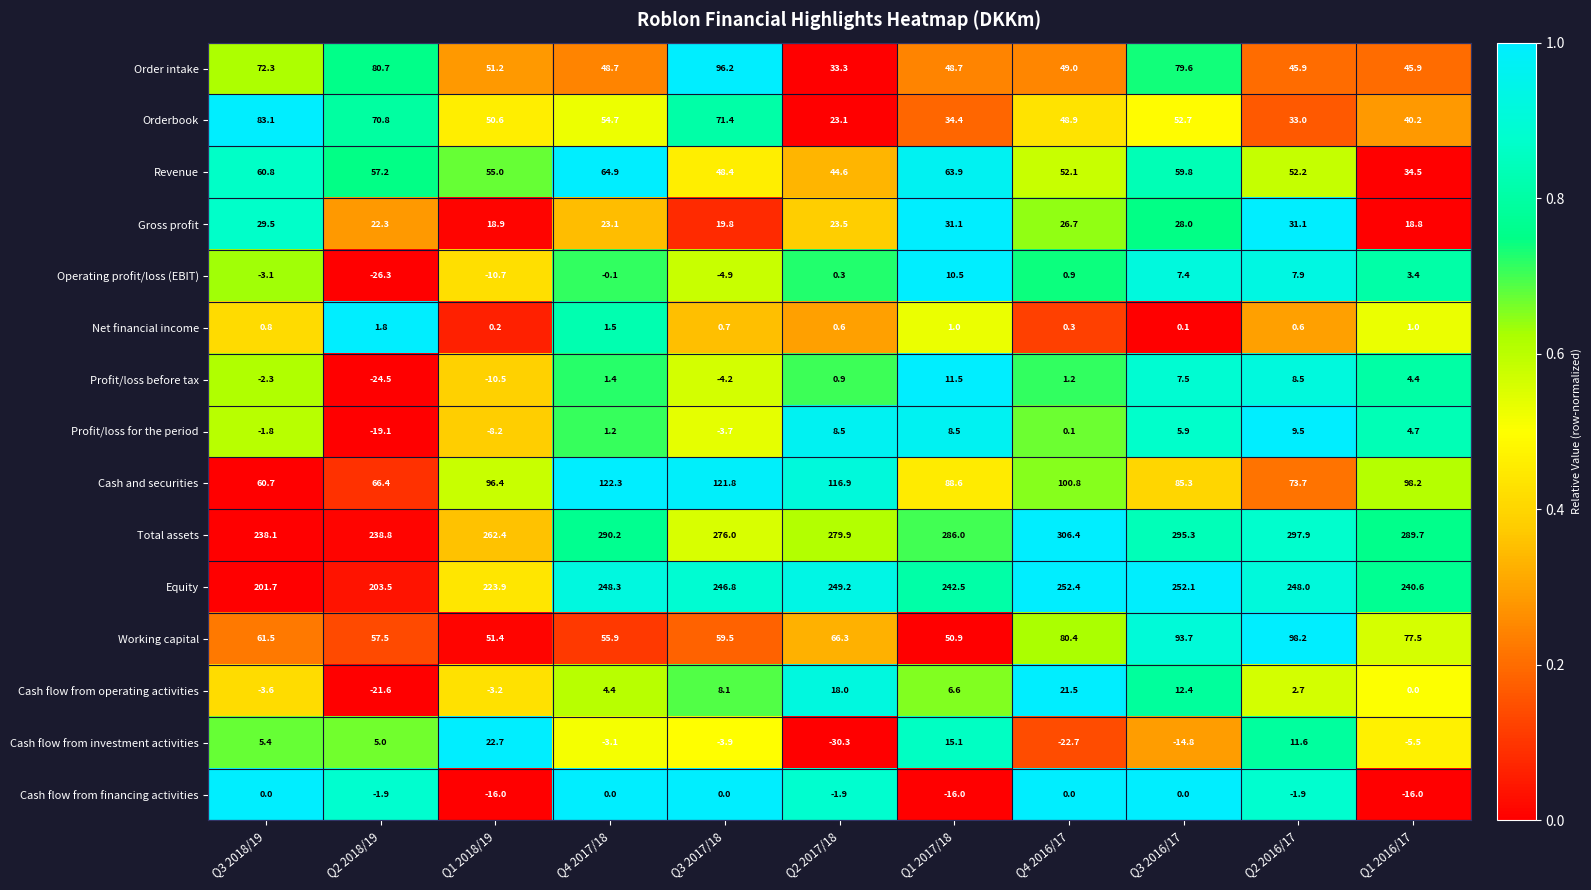

Rank the series at Q3 2016/17 from lowest to highest value.

Cash flow from investment activities, Cash flow from financing activities, Net financial income, Profit/loss for the period, Operating profit/loss (EBIT), Profit/loss before tax, Cash flow from operating activities, Gross profit, Orderbook, Revenue, Order intake, Cash and securities, Working capital, Equity, Total assets